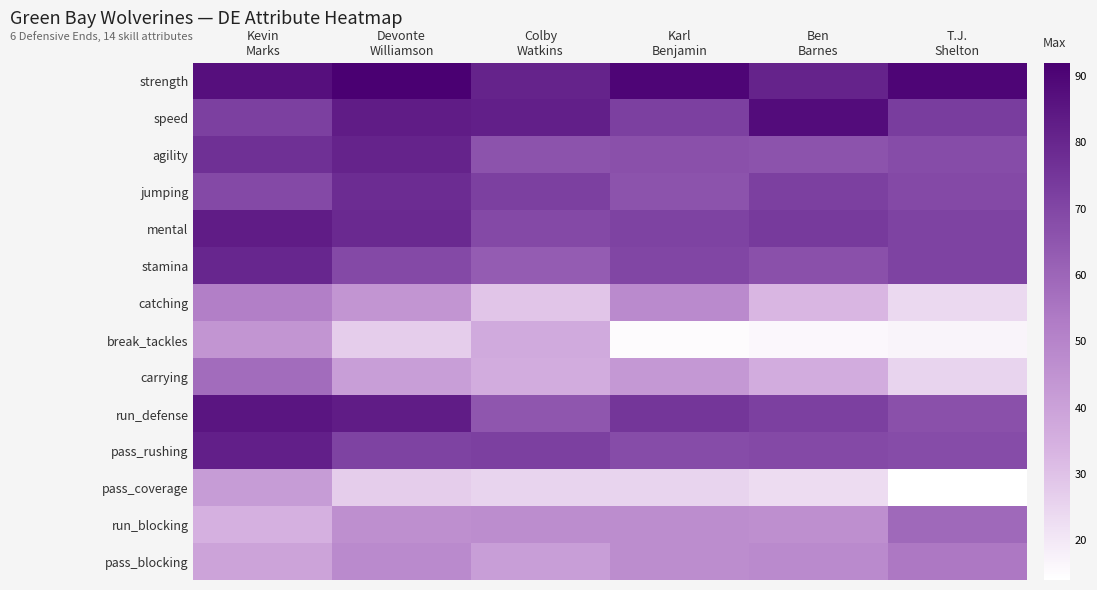

At which category is the sum across all series the highest?

Kevin
Marks